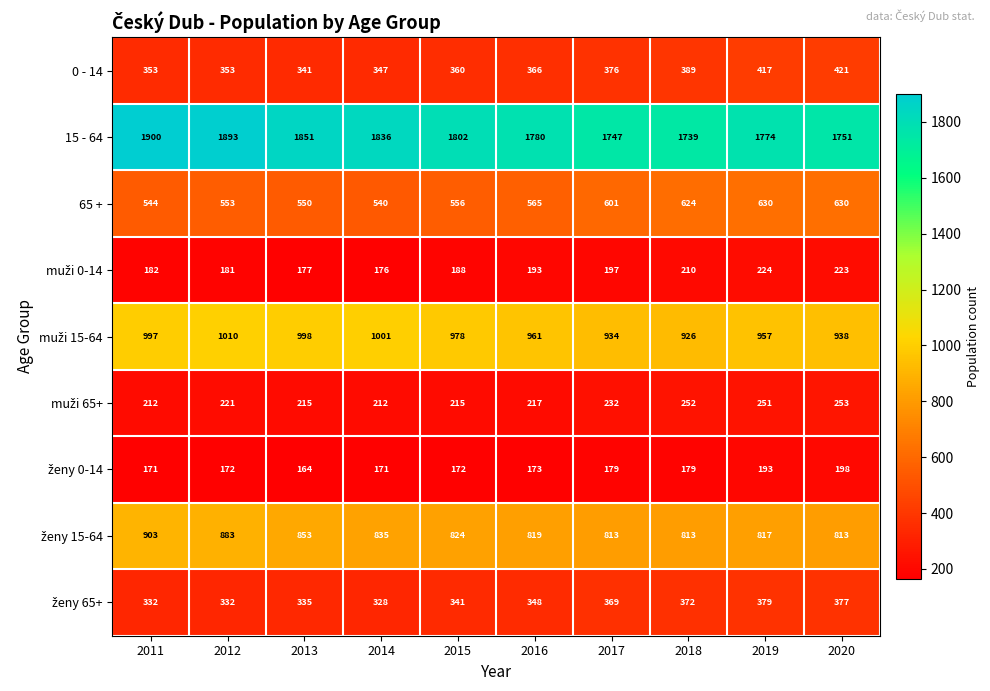

At which category is the sum across all series the highest?

2019